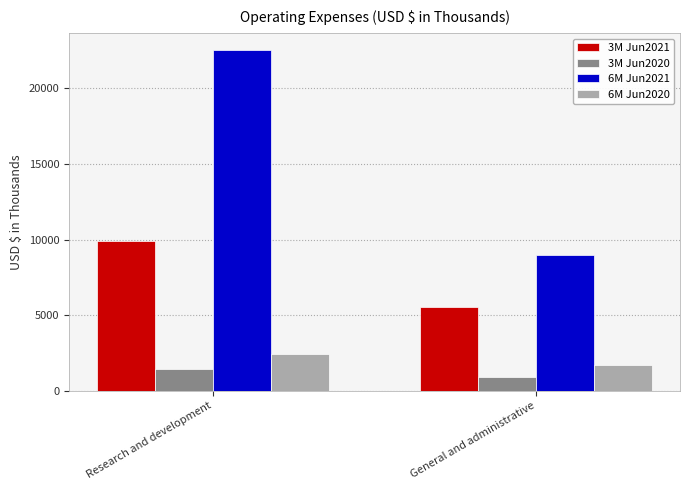

Reading right to left, extract all data points from this chart.

3M Jun2021: 5525	9914
3M Jun2020: 872	1437
6M Jun2021: 8990	22547
6M Jun2020: 1682	2398